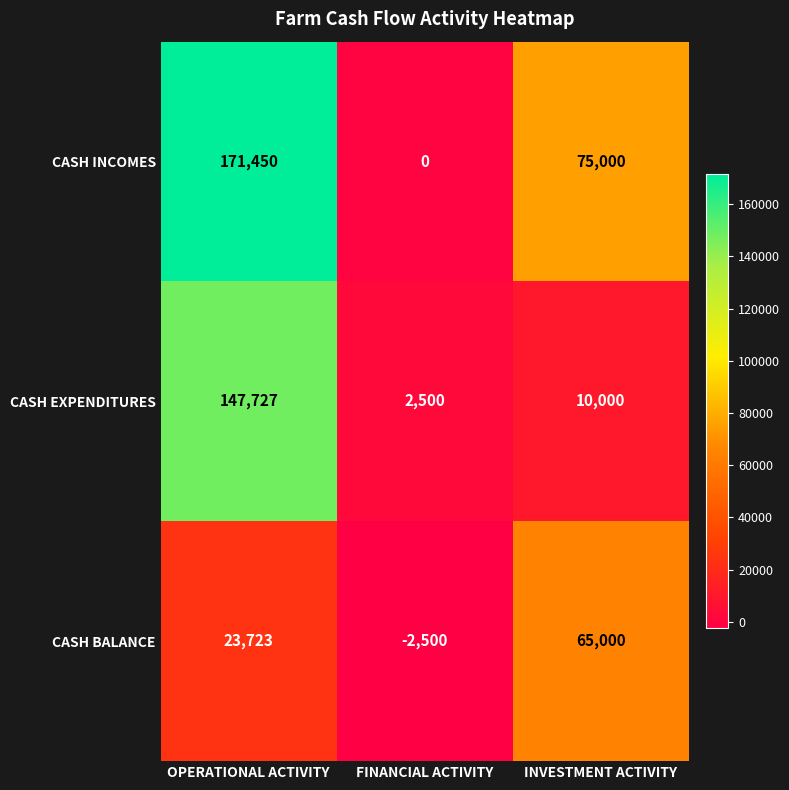

At which category is the sum across all series the highest?

OPERATIONAL ACTIVITY